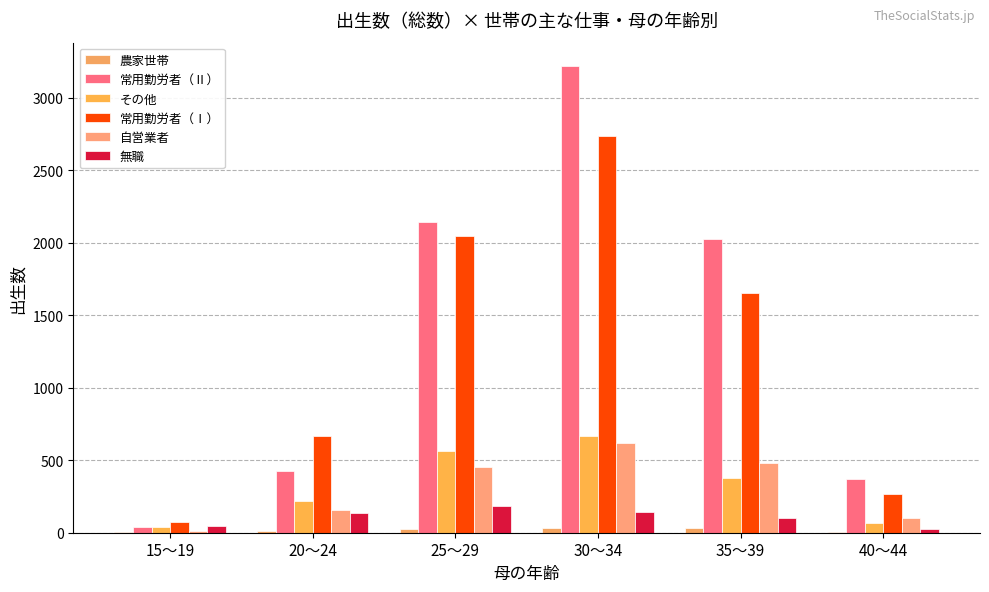

Which has a higher value, 30～34 or 35～39?

30～34